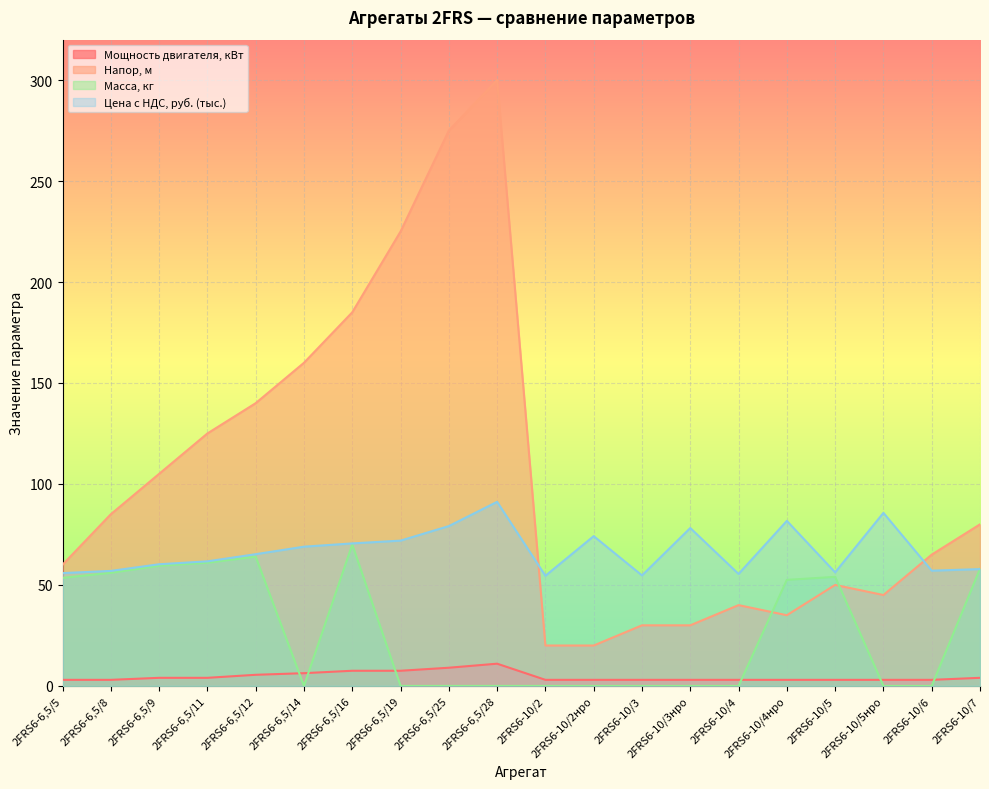

List the labels in order of Мощность двигателя, кВт value, smallest first.

2FRS6-6,5/5, 2FRS6-6,5/8, 2FRS6-10/2, 2FRS6-10/2нро, 2FRS6-10/3, 2FRS6-10/3нро, 2FRS6-10/4, 2FRS6-10/4нро, 2FRS6-10/5, 2FRS6-10/5нро, 2FRS6-10/6, 2FRS6-6,5/9, 2FRS6-6,5/11, 2FRS6-10/7, 2FRS6-6,5/12, 2FRS6-6,5/14, 2FRS6-6,5/16, 2FRS6-6,5/19, 2FRS6-6,5/25, 2FRS6-6,5/28